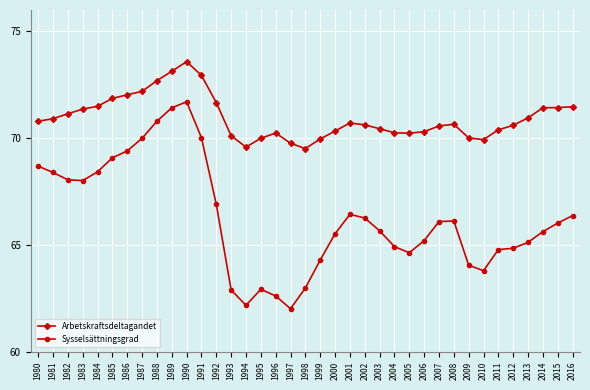

What is the value of the Sysselsättningsgrad point at the 18th from the left?

62.0